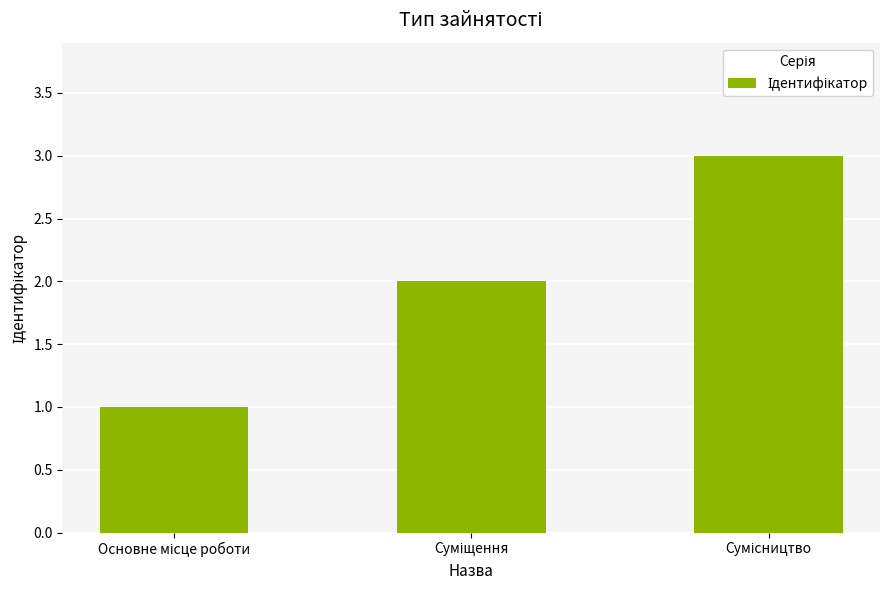

Reading right to left, extract all data points from this chart.

3	2	1